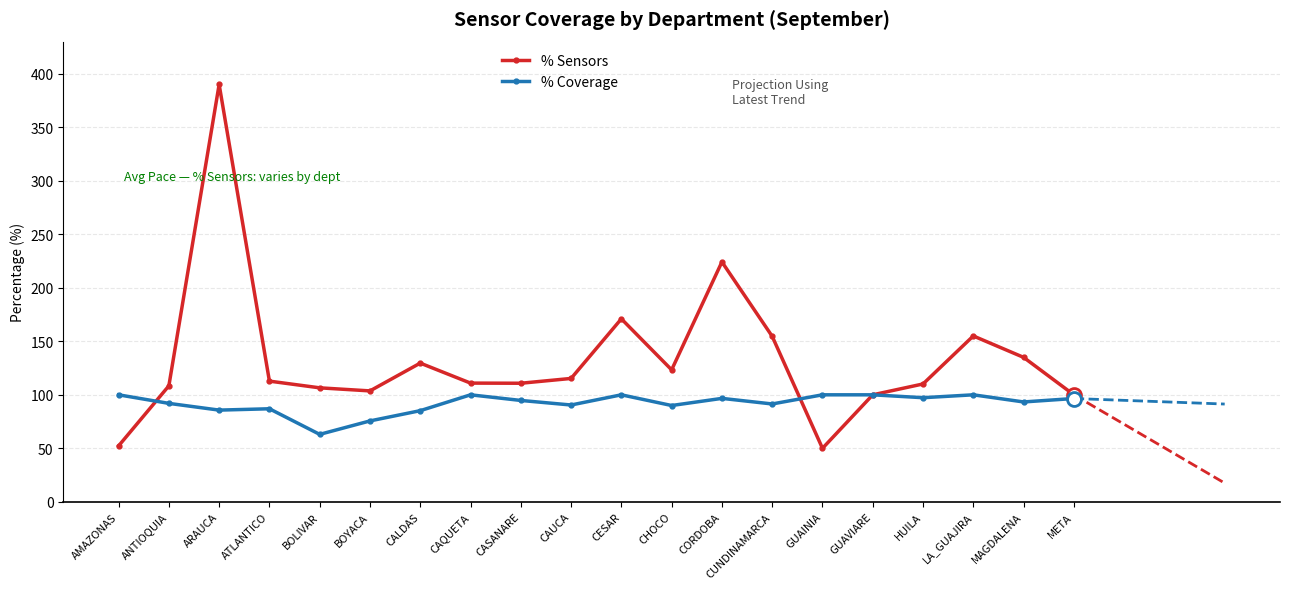

How many lines are shown in the chart?

2